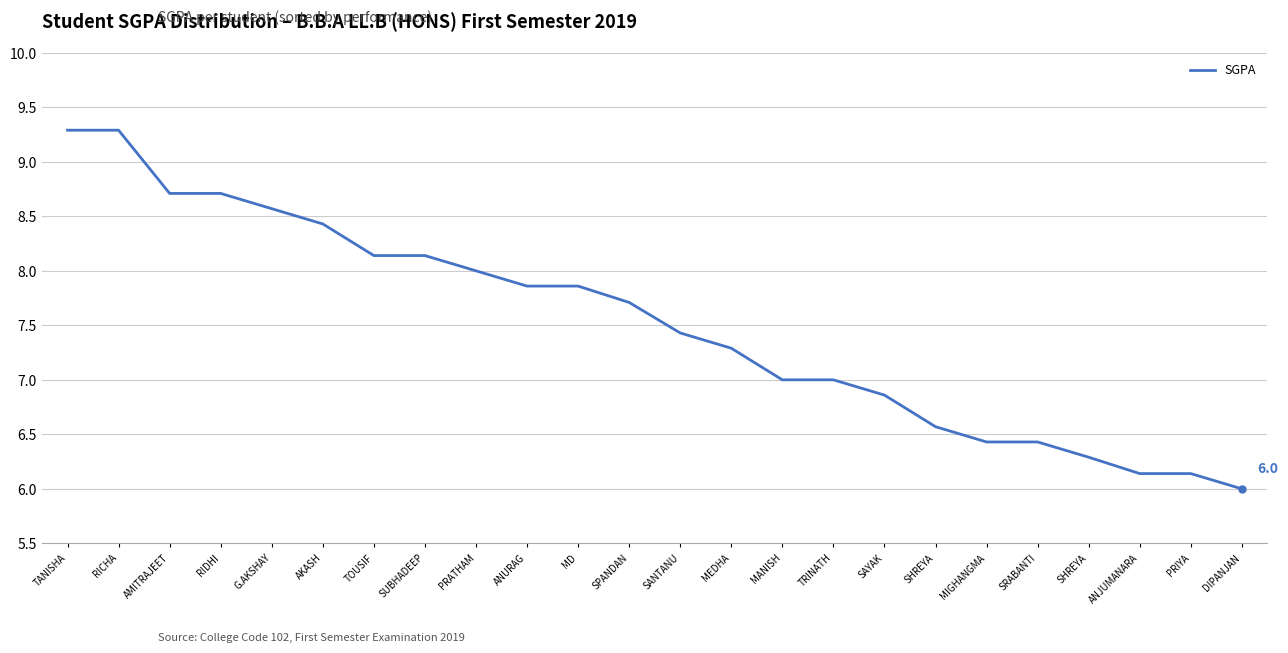

How many lines are shown in the chart?

1